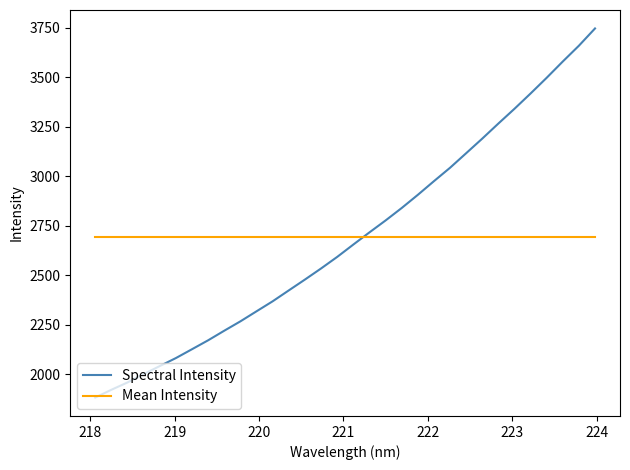

Which series ends up on top after the final intersection of Mean Intensity and Spectral Intensity?

Spectral Intensity